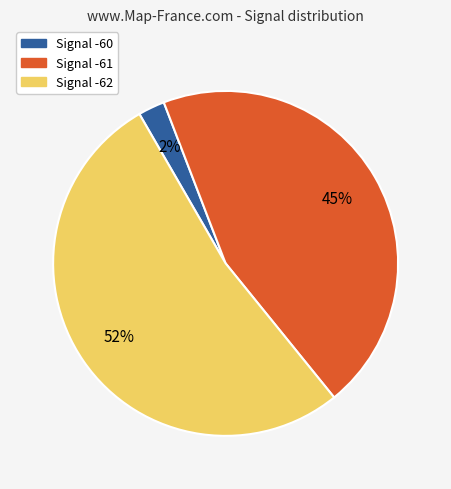

To the nearest percent, what is the average slice percentage?

33%